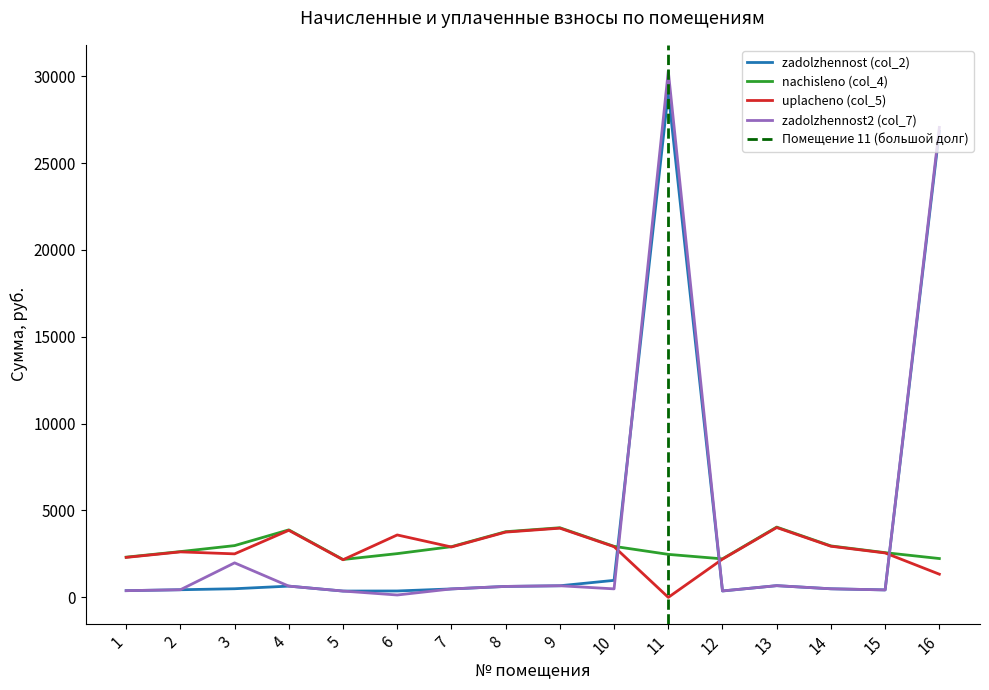

Rank the categories by zadolzhennost2 (col_7) value from lowest to highest.

6, 5, 12, 1, 15, 2, 7, 10, 14, 8, 4, 9, 13, 3, 16, 11